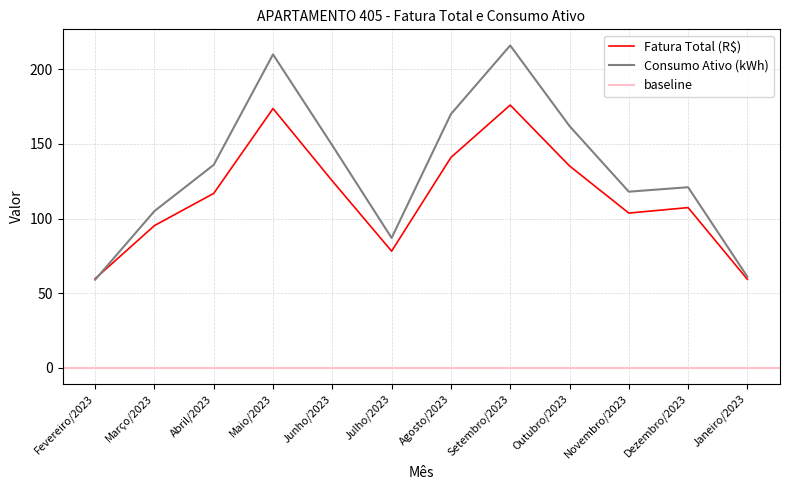

At how many categories does at least one series exceed 210?

1